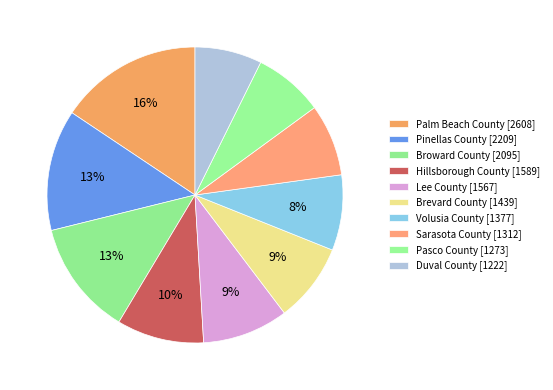

Which category has the biggest portion of the pie?

Palm Beach County